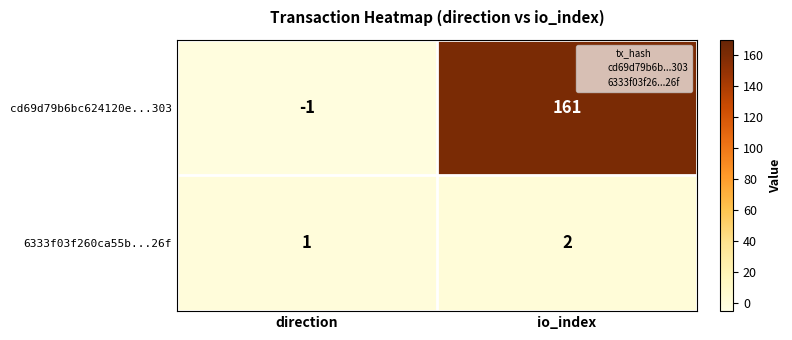

At which label is cd69d79b6bc624120e...303 closest to 80?

direction